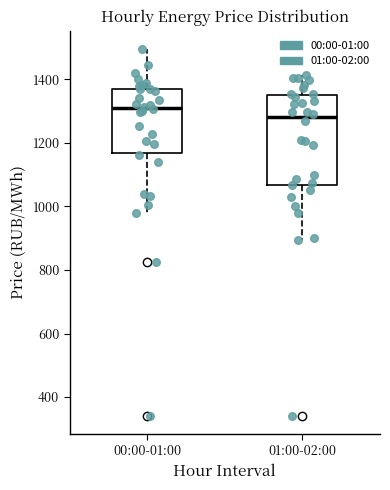

Reading left to right, read every box against the y-axis: the position of its median line, the range the box covers, and the ends of its whiskers. The values are not printed on the chart, so give them approximately, as read against the axis.

00:00-01:00: median 1320, box 1160 to 1360, whiskers 980 to 1500
01:00-02:00: median 1280, box 1060 to 1360, whiskers 900 to 1420